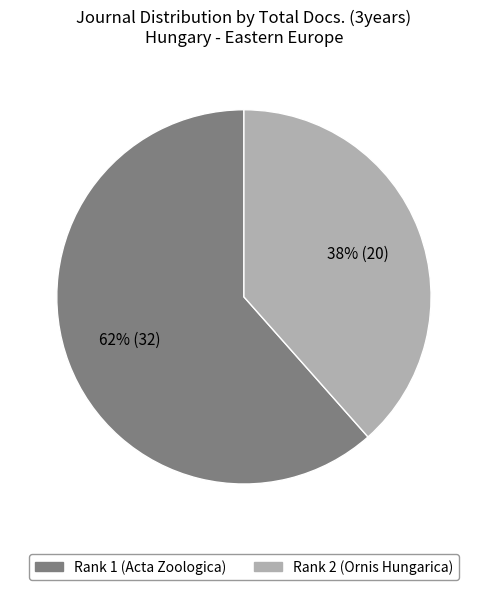

Is there any slice that represents more than half of the pie?

Yes